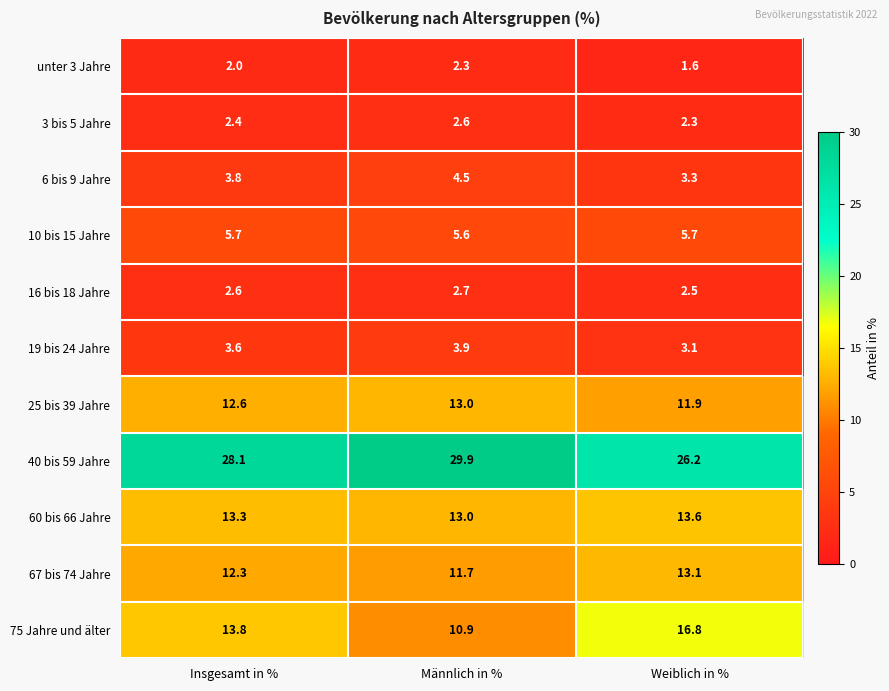

How many 25 bis 39 Jahre values are between 11 and 13?

3